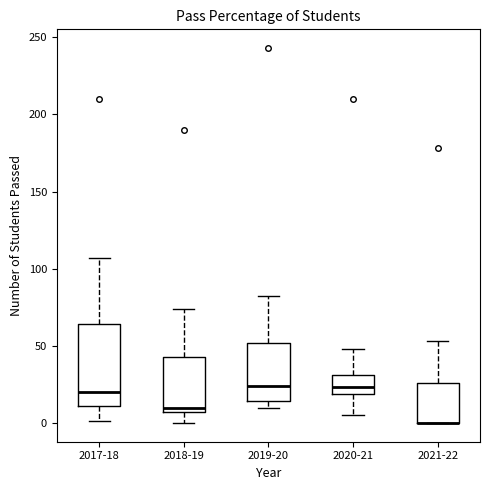

Comparing the boxes themselves (not the whiskers), which one is the tallest?

2017-18